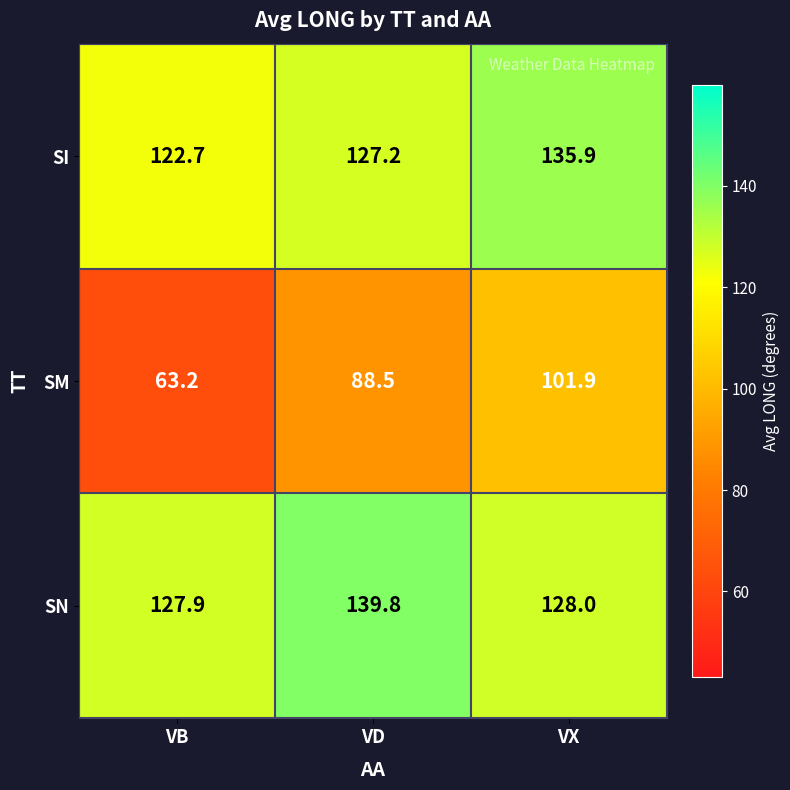

How many categories are shown in the chart?

3